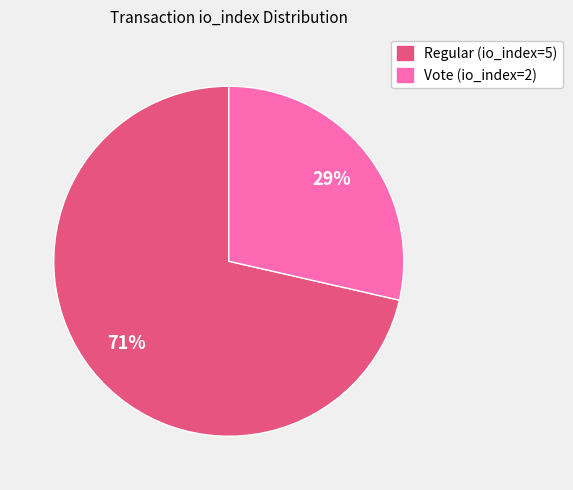

Which has a higher value, Regular (io_index=5) or Vote (io_index=2)?

Regular (io_index=5)